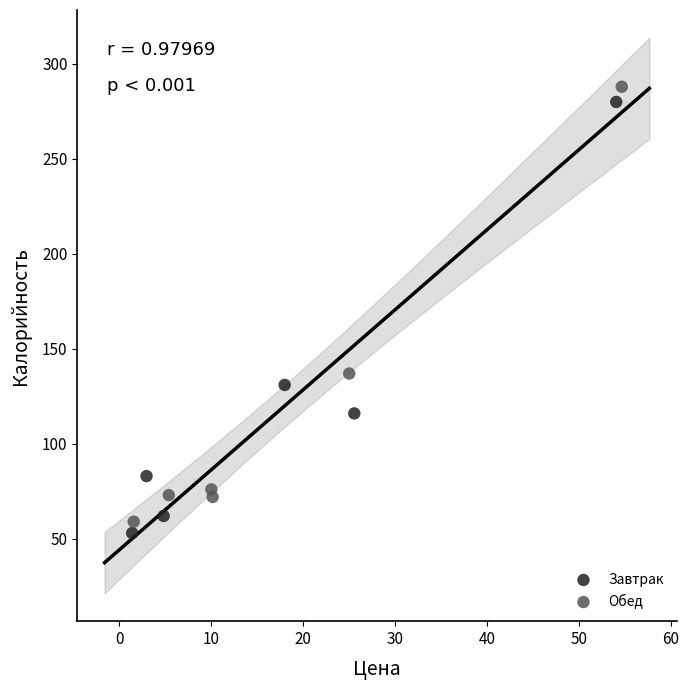

Which series reaches the maximum Y coordinate?

Обед